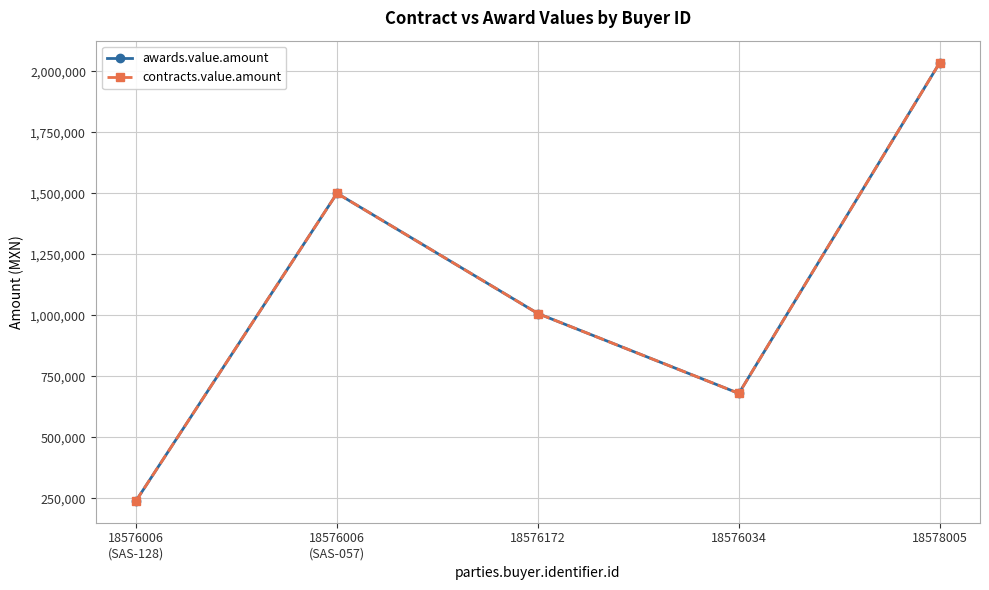

Between 18576034 and 18578005, which series saw the biggest shift?

awards.value.amount